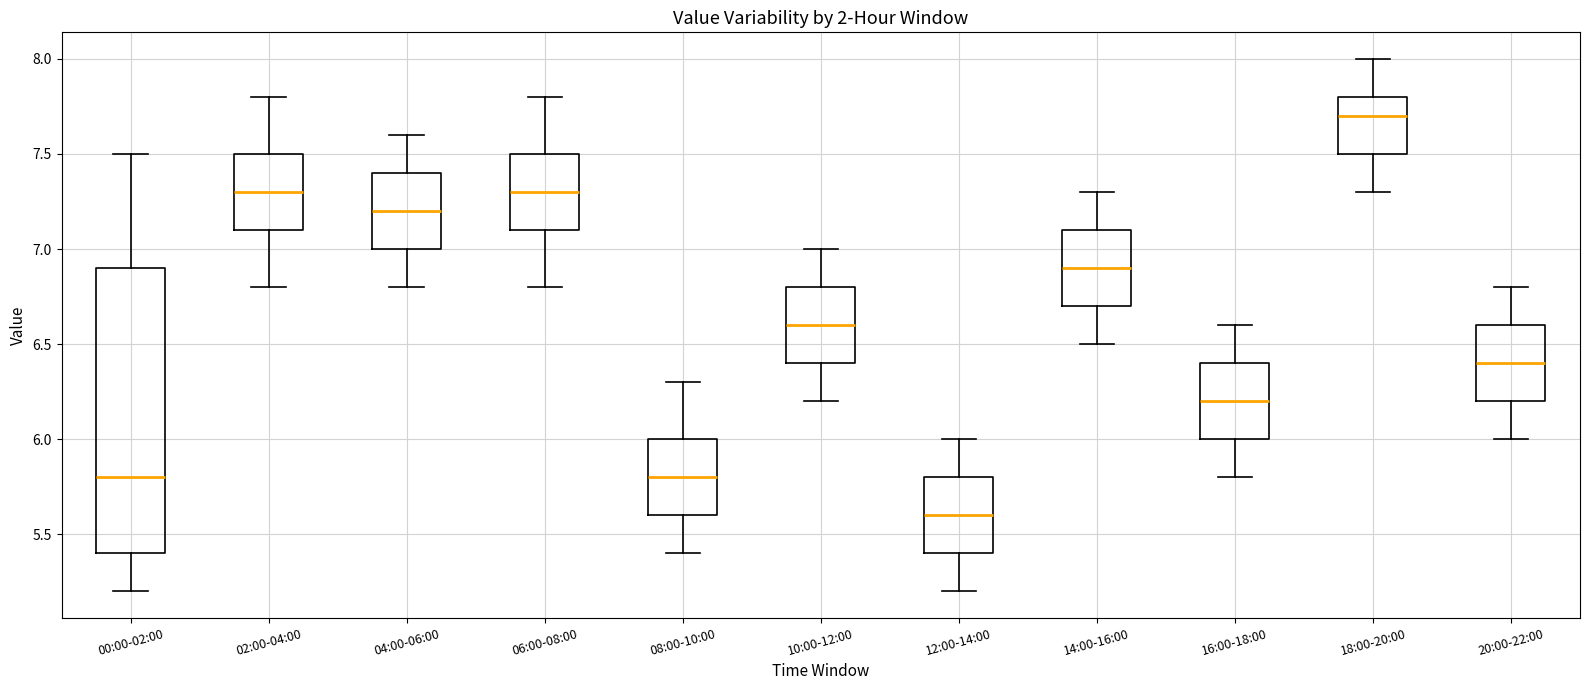

Where does the lower whisker of the box for 04:00-06:00 end on the y-axis? The values are not printed on the chart, so give them approximately, as read against the axis.

6.8